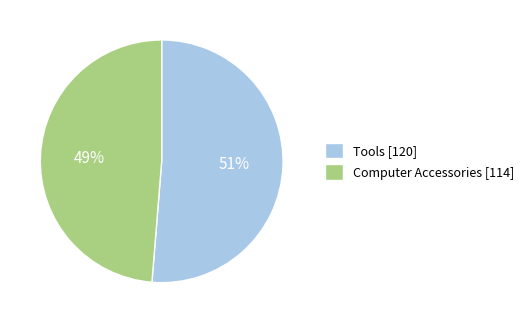

Do Computer Accessories [114] and Tools [120] together represent more than half of the pie?

Yes